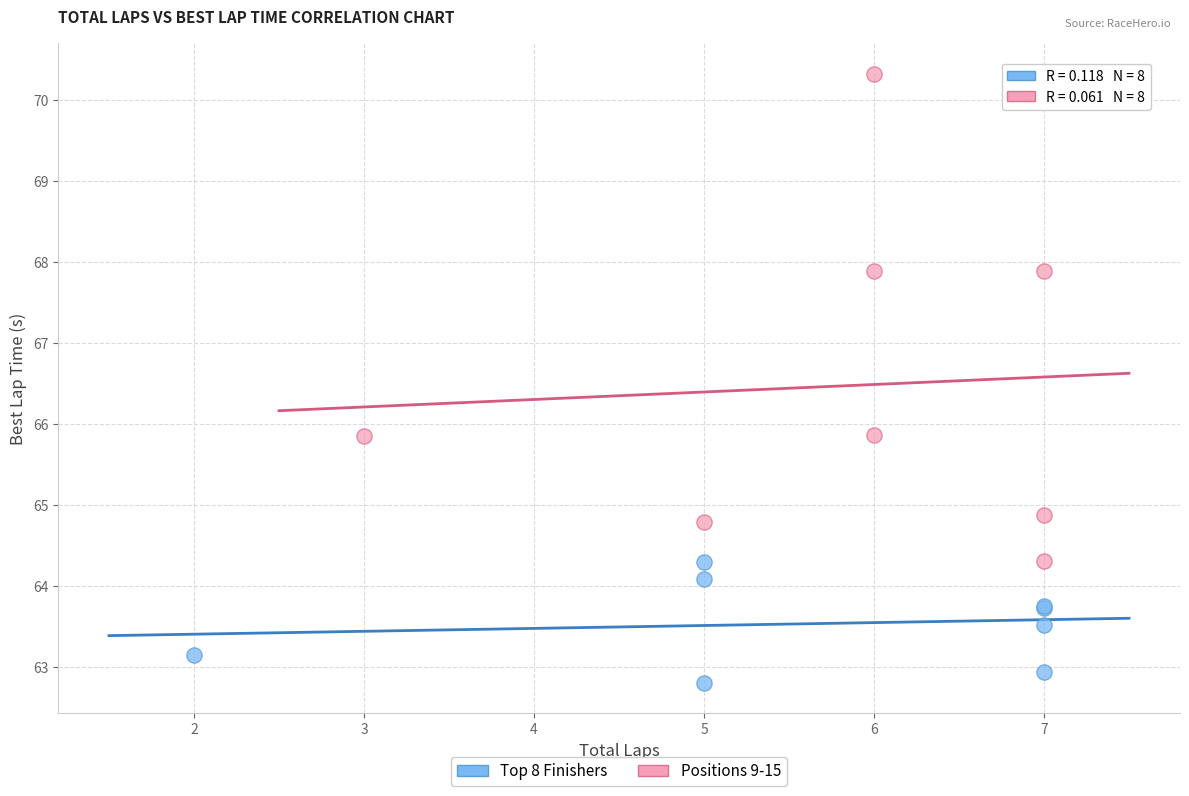

Which series reaches the maximum Y coordinate?

Positions 9-15